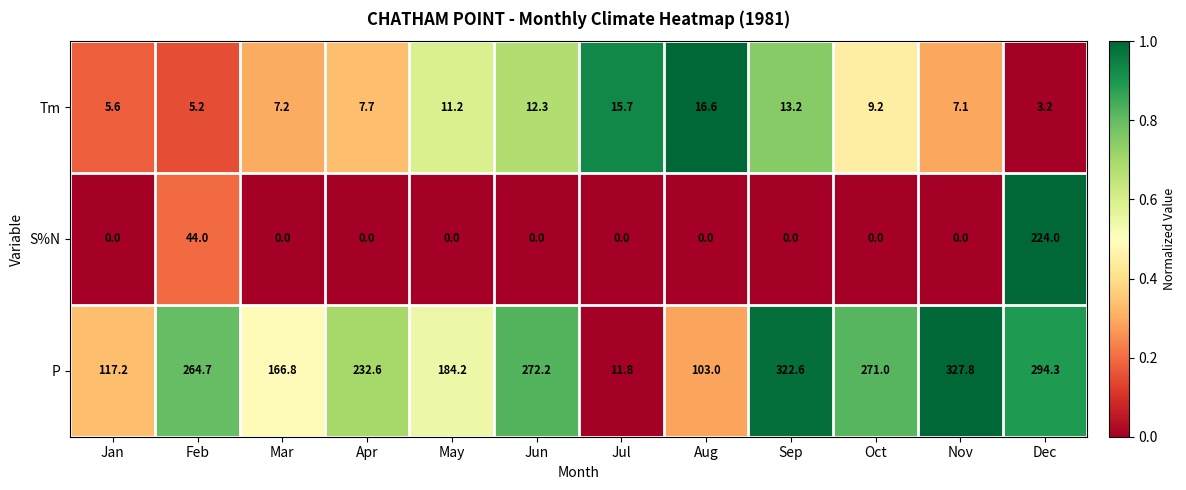

Which series has the largest total across all categories?

P